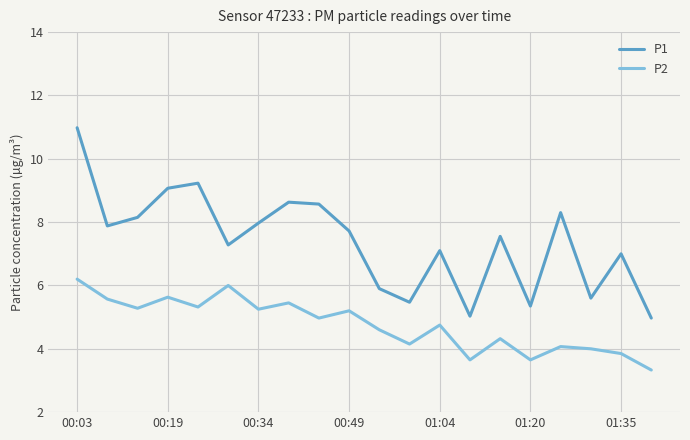

What is the difference between the maximum and minimum values in the P2 series?

2.9